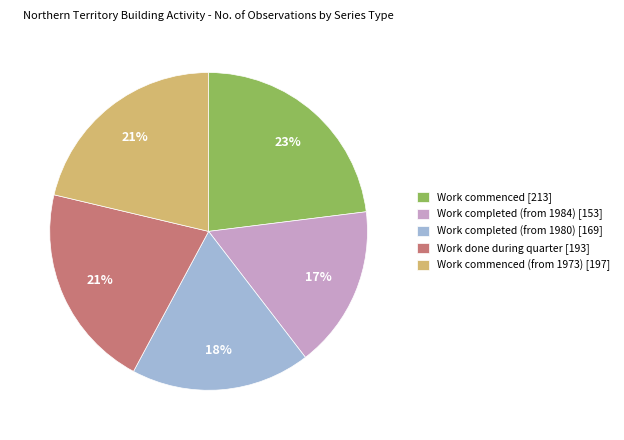

Combined, do Work commenced (from 1973) [197] and Work completed (from 1984) [153] account for over 50%?

No